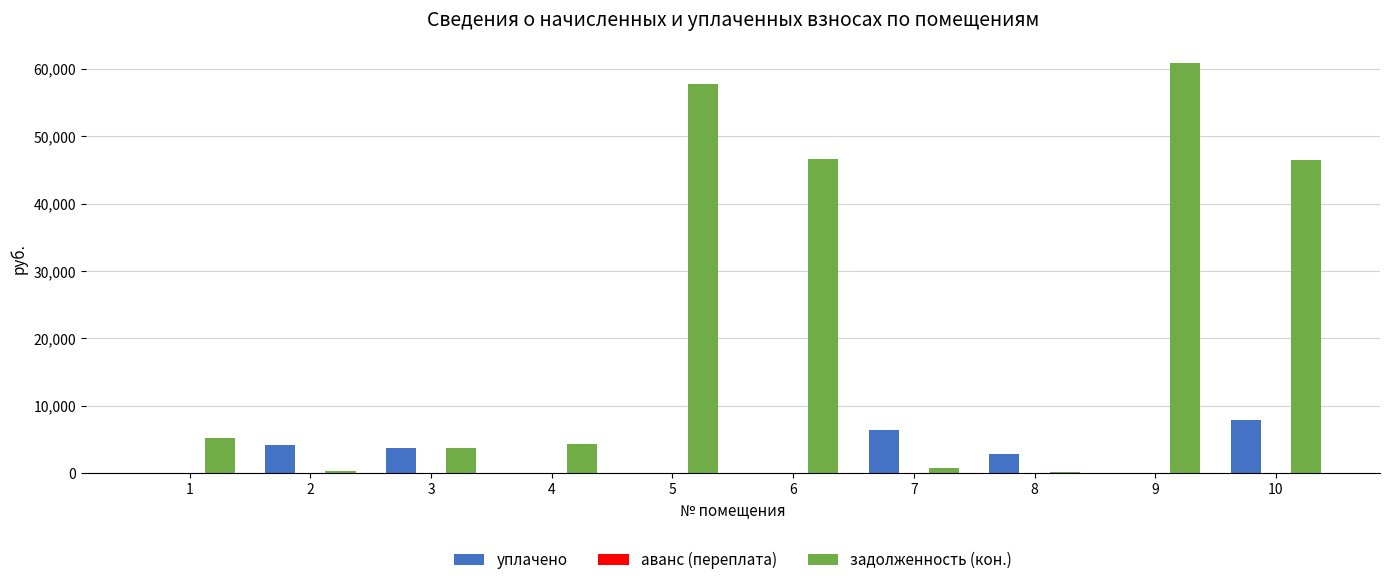

Which series changed the most between 3 and 9?

задолженность (кон.)